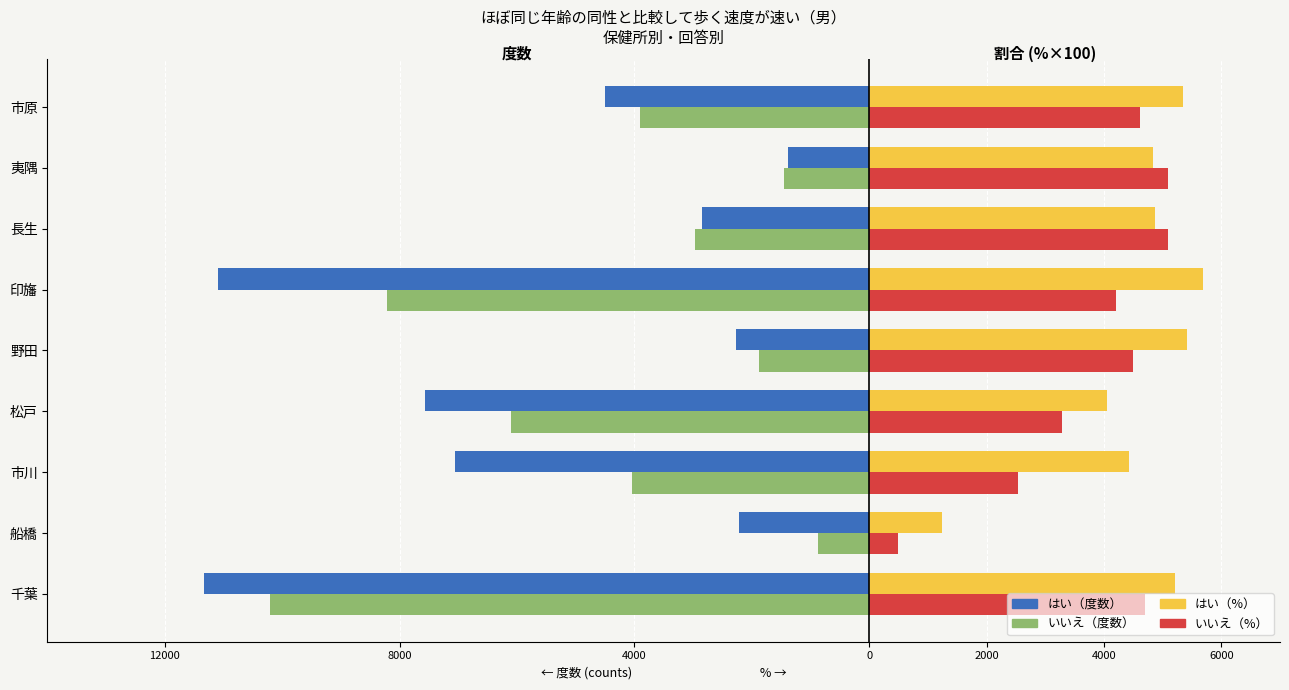

What is the value of the はい（度数） bar at the 5th from the left?

-2270